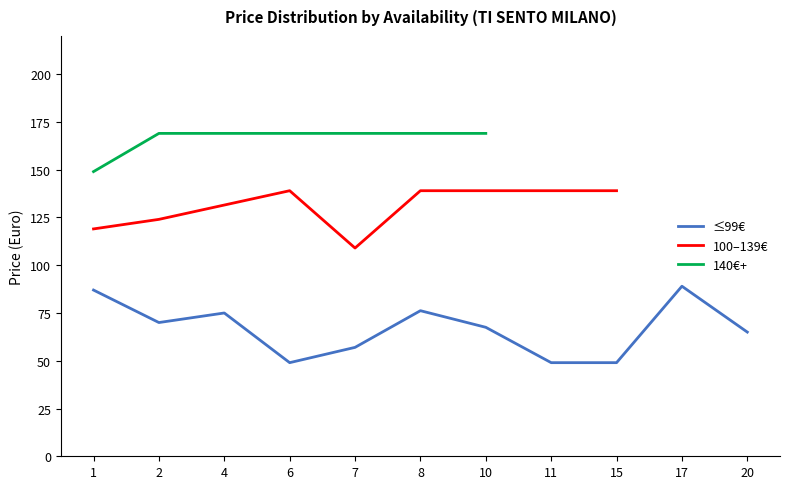

What is the highest value of the ≤99€ series?

89.0